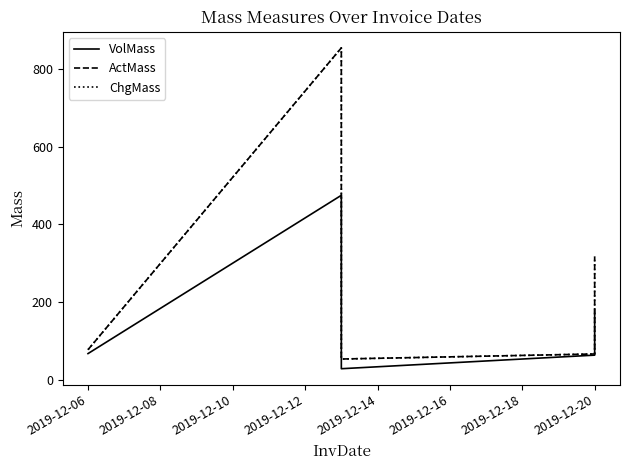

Rank the series at 2019-12-06 from lowest to highest value.

VolMass, ActMass, ChgMass